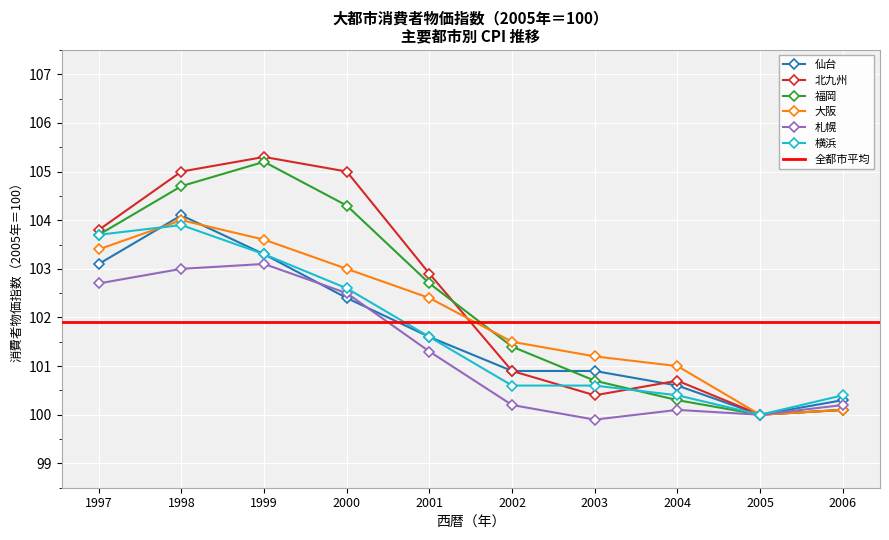

True or false: 北九州 and 福岡 cross at least once.

True